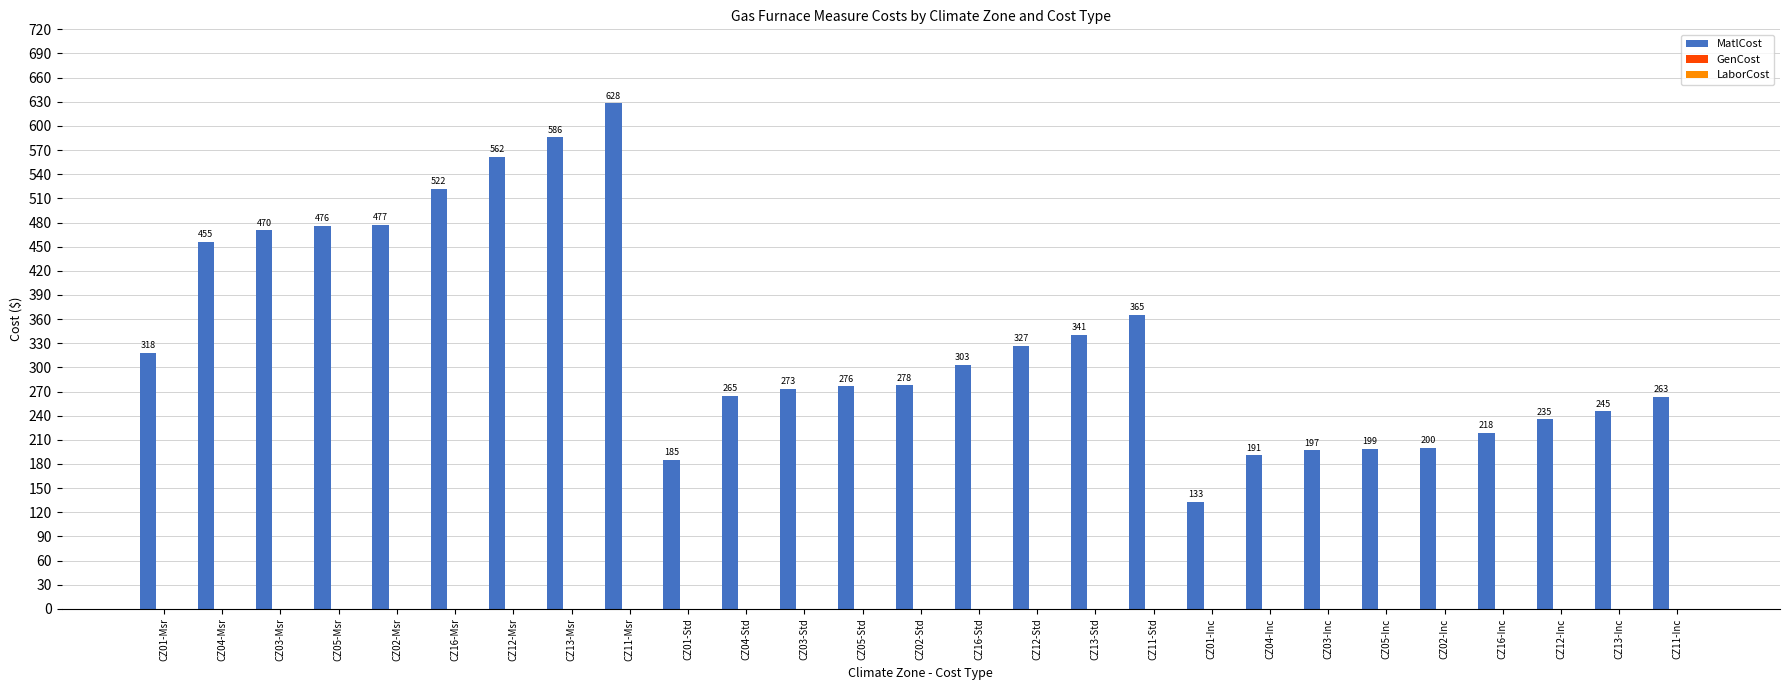

What is the average value?

332.9